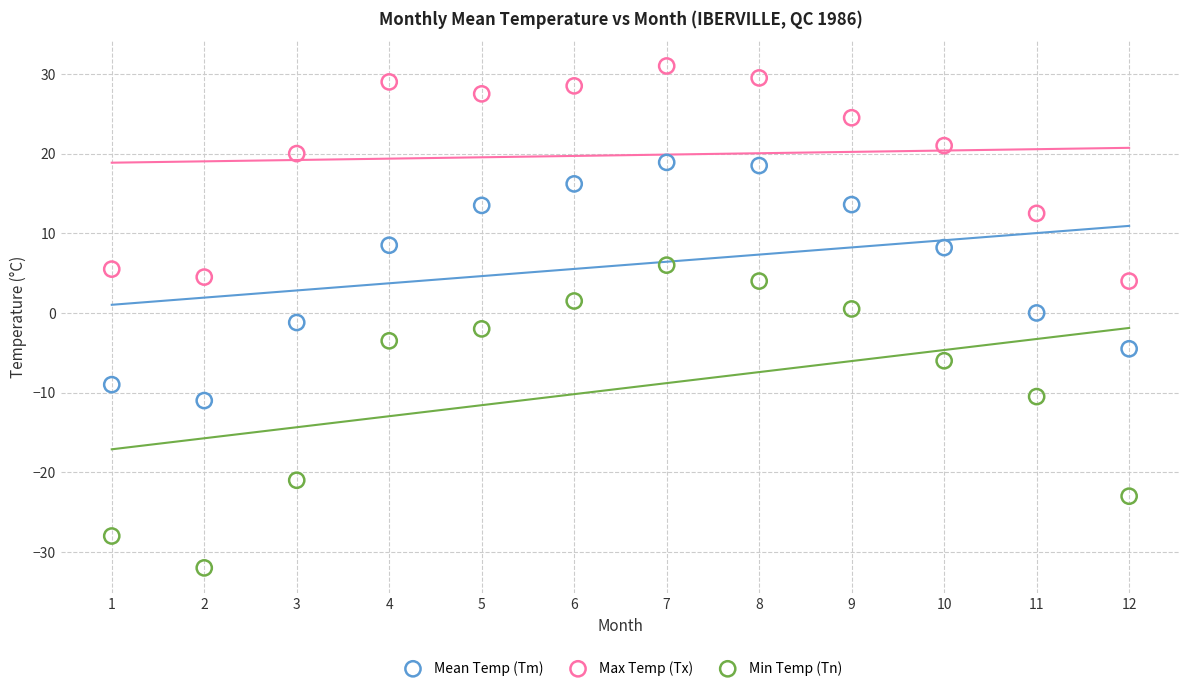

Which series contains the lowest Y value?

Min Temp (Tn)